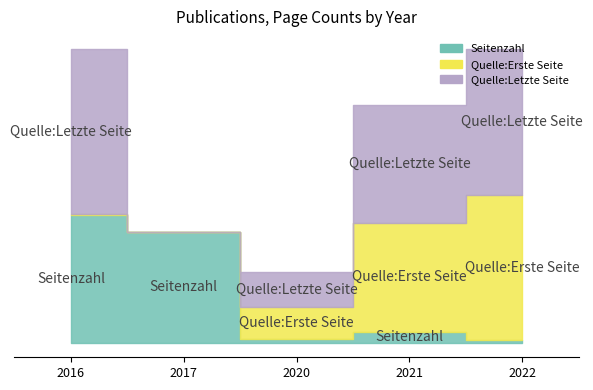

Which series has the largest total across all categories?

Quelle:Letzte Seite